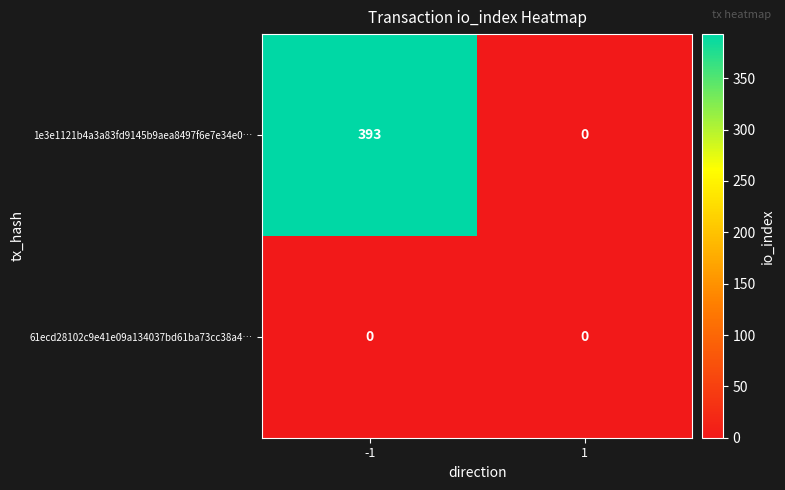

Rank the series by their maximum value, from lowest to highest.

61ecd28102c9e41e09a134037bd61ba73cc38a4…, 1e3e1121b4a3a83fd9145b9aea8497f6e7e34e0…